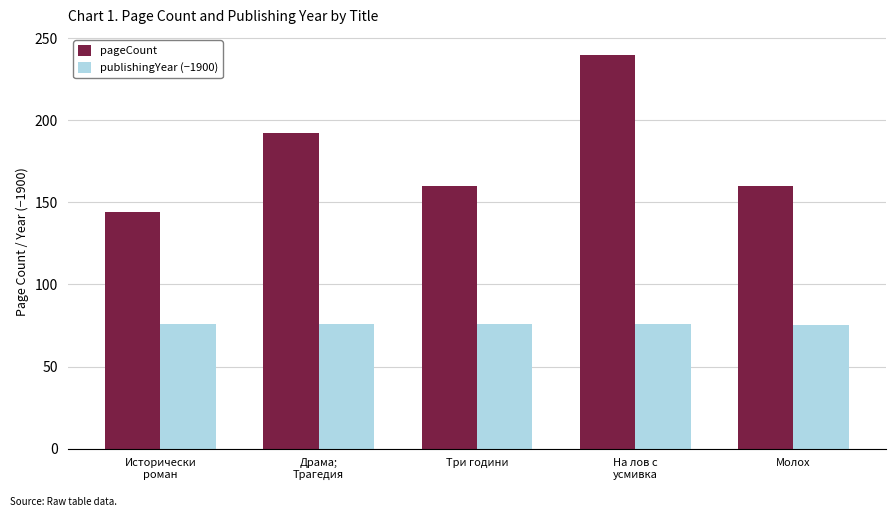

Where does the pageCount series first go above 160?

Драма;
Трагедия